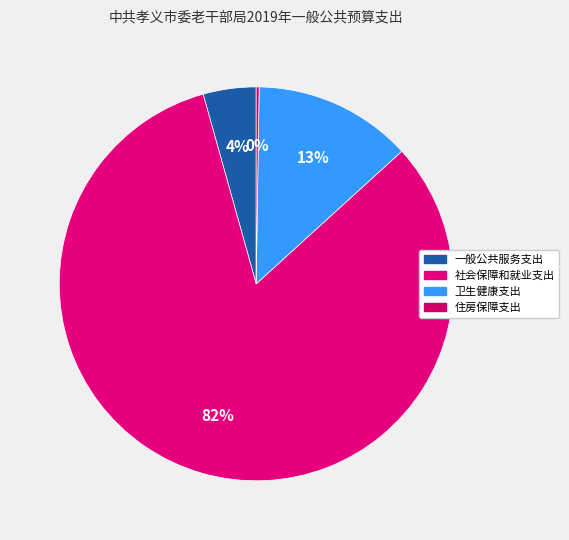

Which slice is the smallest?

住房保障支出